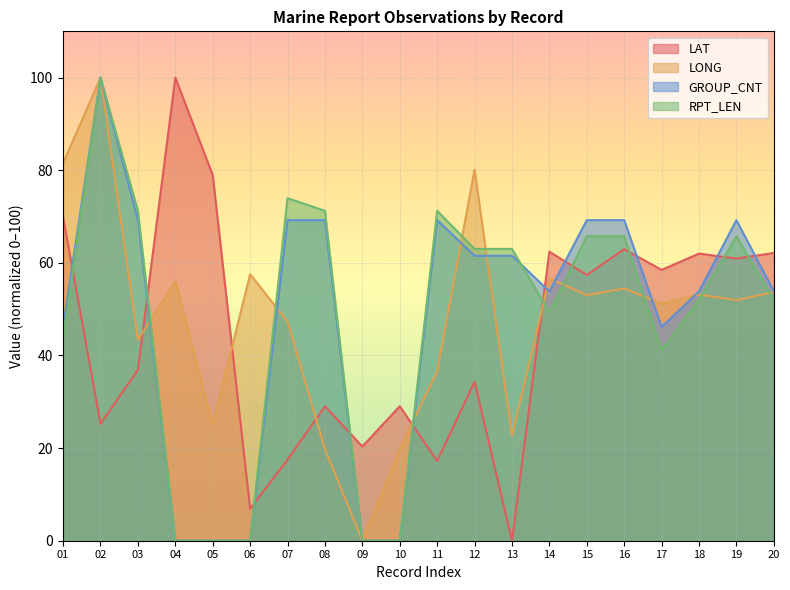

What is the difference between the highest and lowest values at 18?

10.0